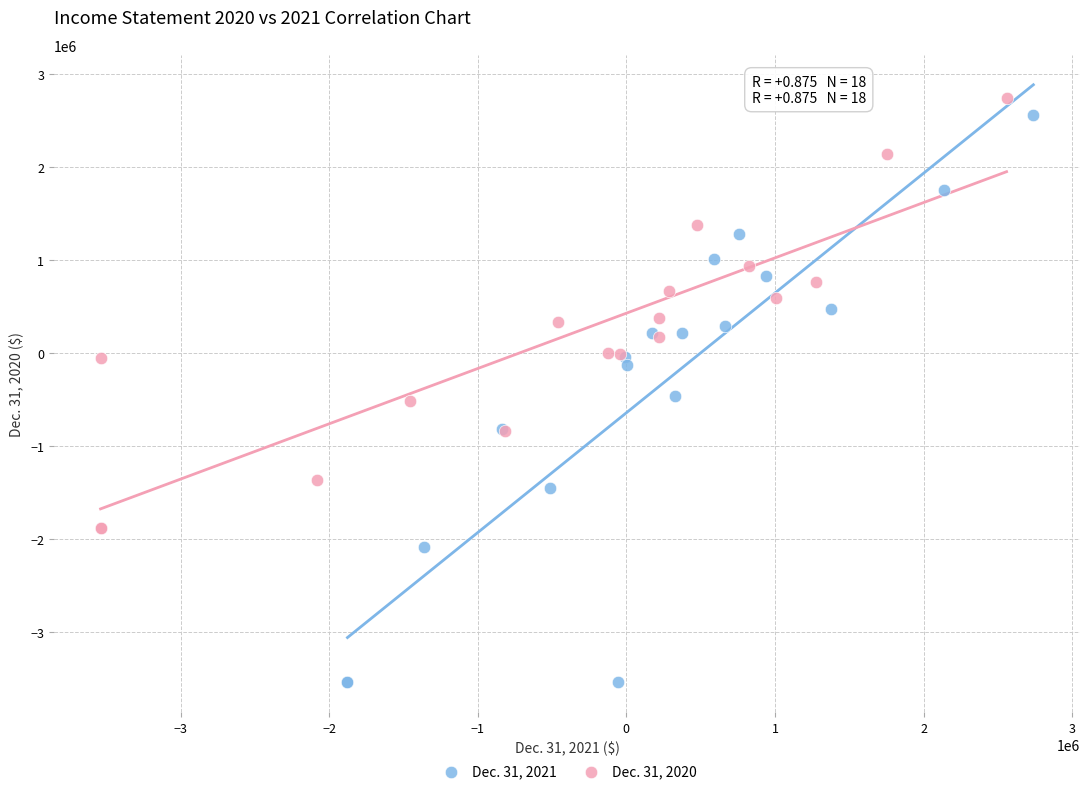

Which series reaches the minimum Y coordinate?

Dec. 31, 2021